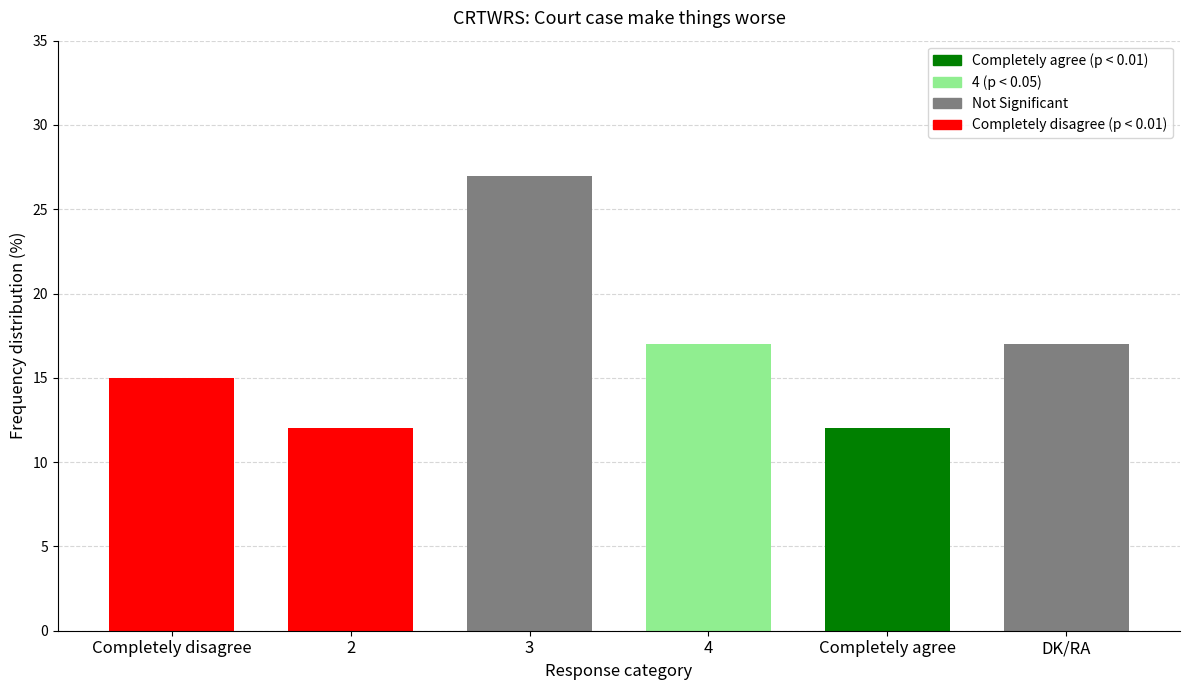

List the labels in order of value, smallest first.

2, Completely agree, Completely disagree, 4, DK/RA, 3